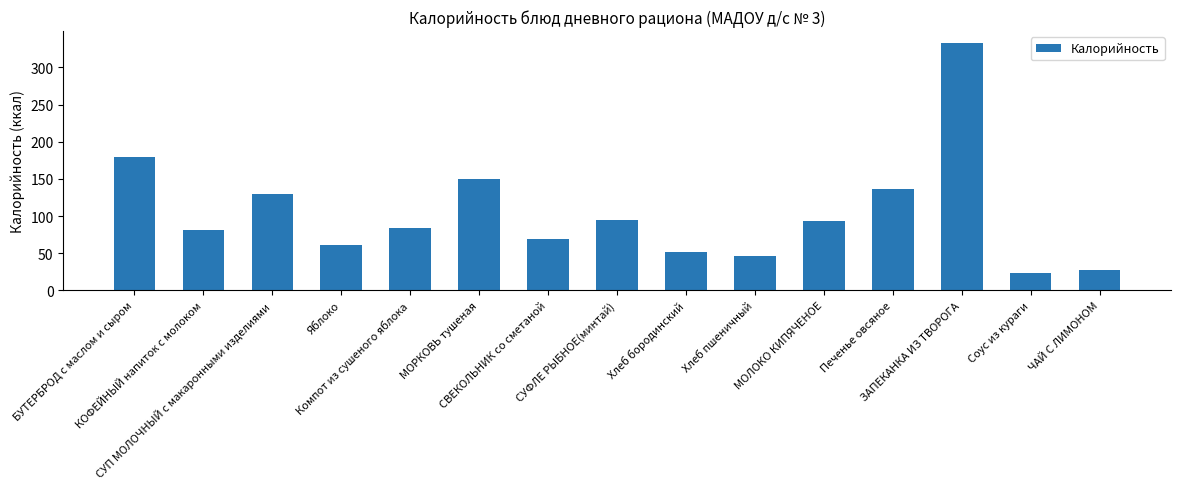

What is the average value?

104.3